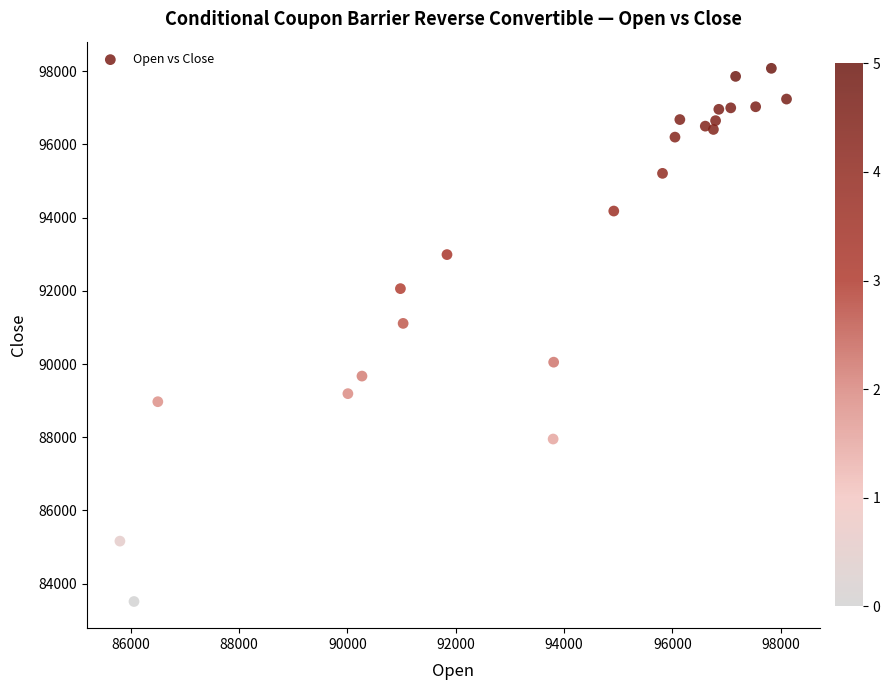

What Y value in the scatter plot is closest to 90795?

91110